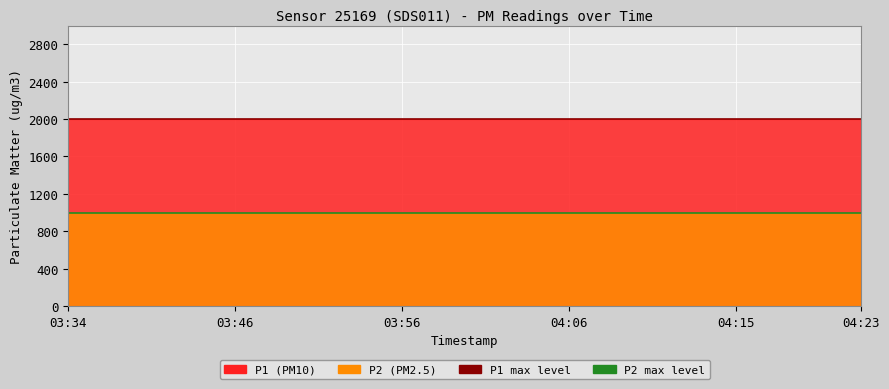

What is the value of the P1 max level point at the 1st from the left?

1999.9